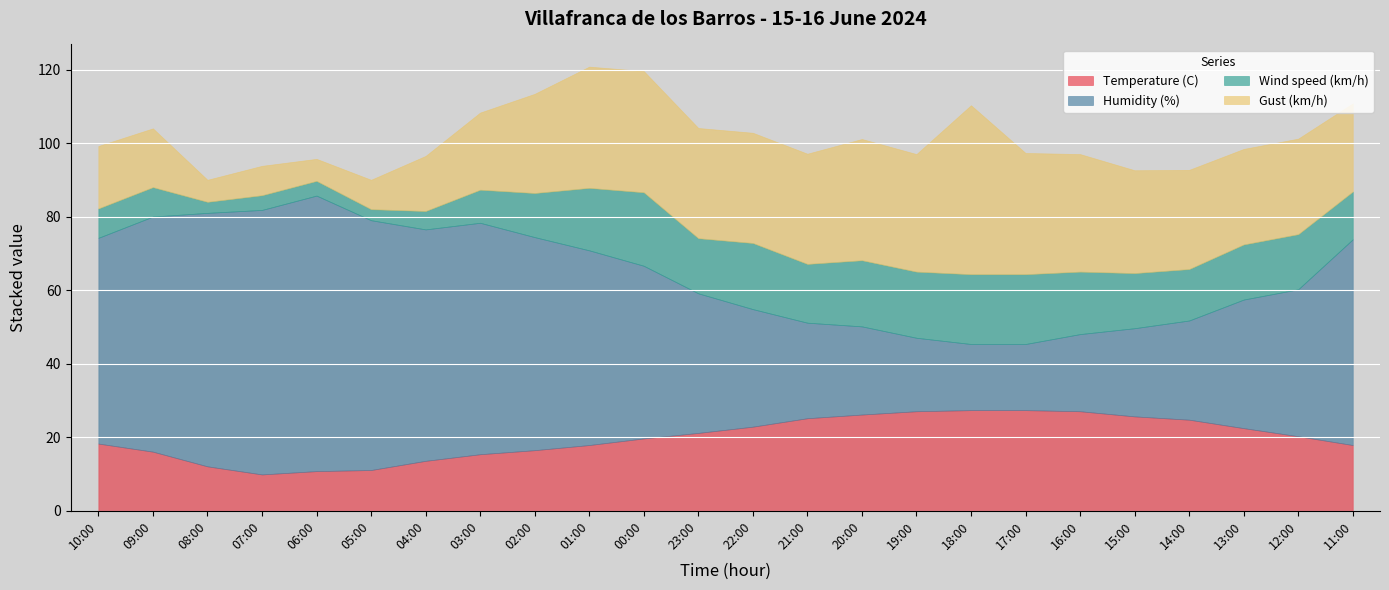

Reading left to right, extract all data points from this chart.

Temperature (C): 18.3	16.1	12.1	9.9	10.8	11.1	13.6	15.4	16.5	17.9	19.7	21.2	22.9	25.2	26.2	27.1	27.4	27.4	27.1	25.7	24.8	22.5	20.3	17.9
Humidity (%): 56.0	64.0	69.0	72.0	75.0	68.0	63.0	63.0	58.0	53.0	47.0	38.0	32.0	26.0	24.0	20.0	18.0	18.0	21.0	24.0	27.0	35.0	40.0	56.0
Wind speed (km/h): 8.0	8.0	3.0	4.0	4.0	3.0	5.0	9.0	12.0	17.0	20.0	15.0	18.0	16.0	18.0	18.0	19.0	19.0	17.0	15.0	14.0	15.0	15.0	13.0
Gust (km/h): 17.0	16.0	6.0	8.0	6.0	8.0	15.0	21.0	27.0	33.0	33.0	30.0	30.0	30.0	33.0	32.0	46.0	33.0	32.0	28.0	27.0	26.0	26.0	24.0